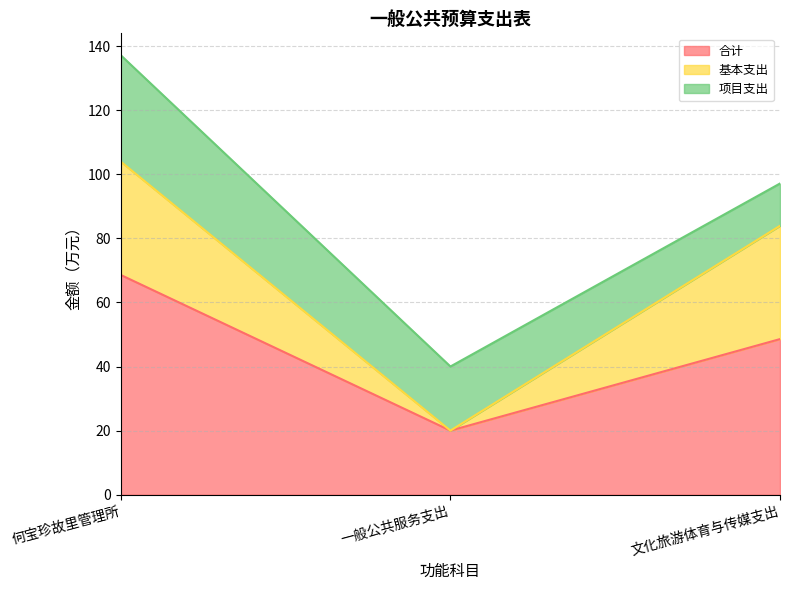

Reading left to right, transcribe all the data shown in this chart.

合计: 68.6	20.0	48.6
基本支出: 35.4	0.0	35.4
项目支出: 33.2	20.0	13.2